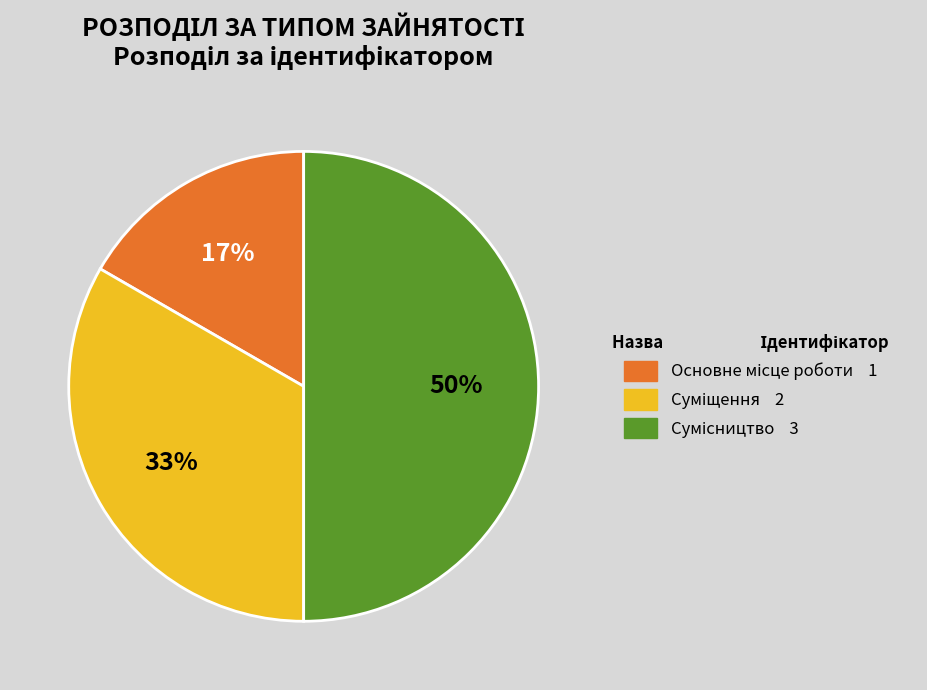

Is there a majority slice in this chart?

No